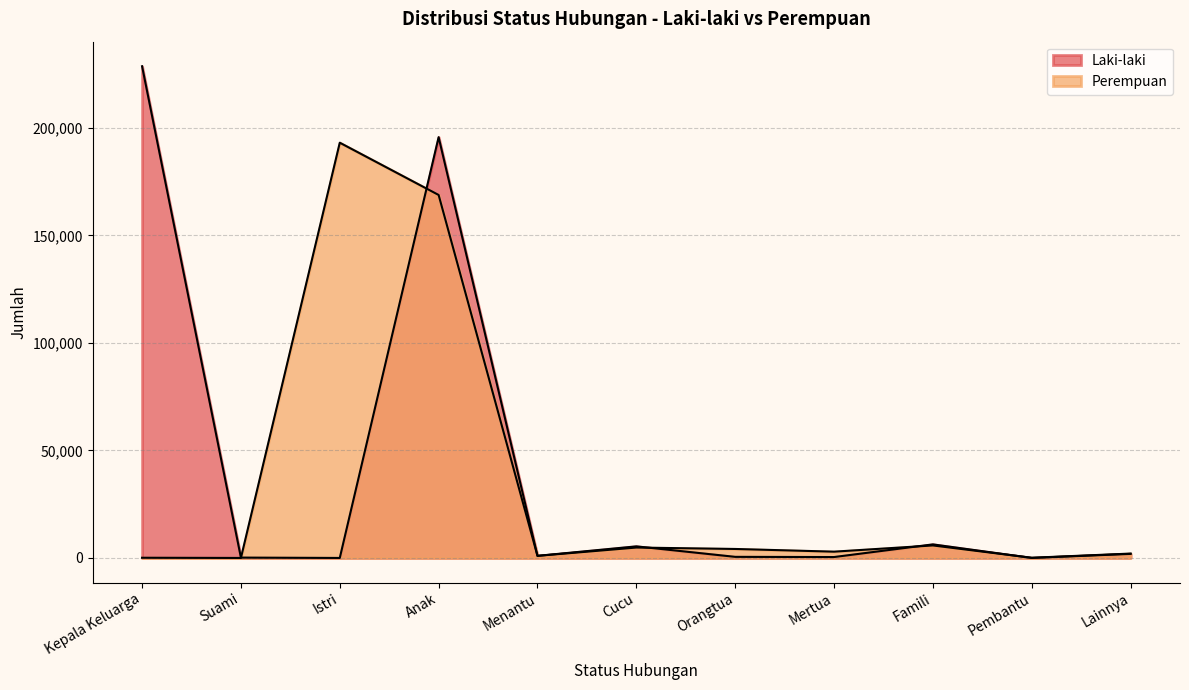

True or false: Perempuan and Laki-laki intersect in this chart.

True